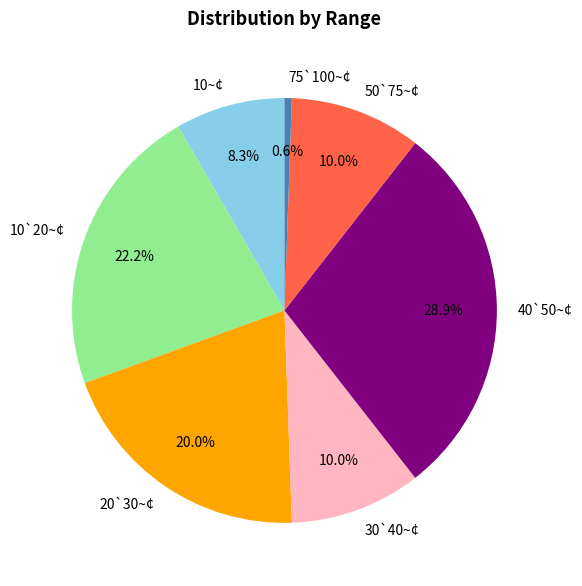

Which category has the biggest portion of the pie?

40`50~¢